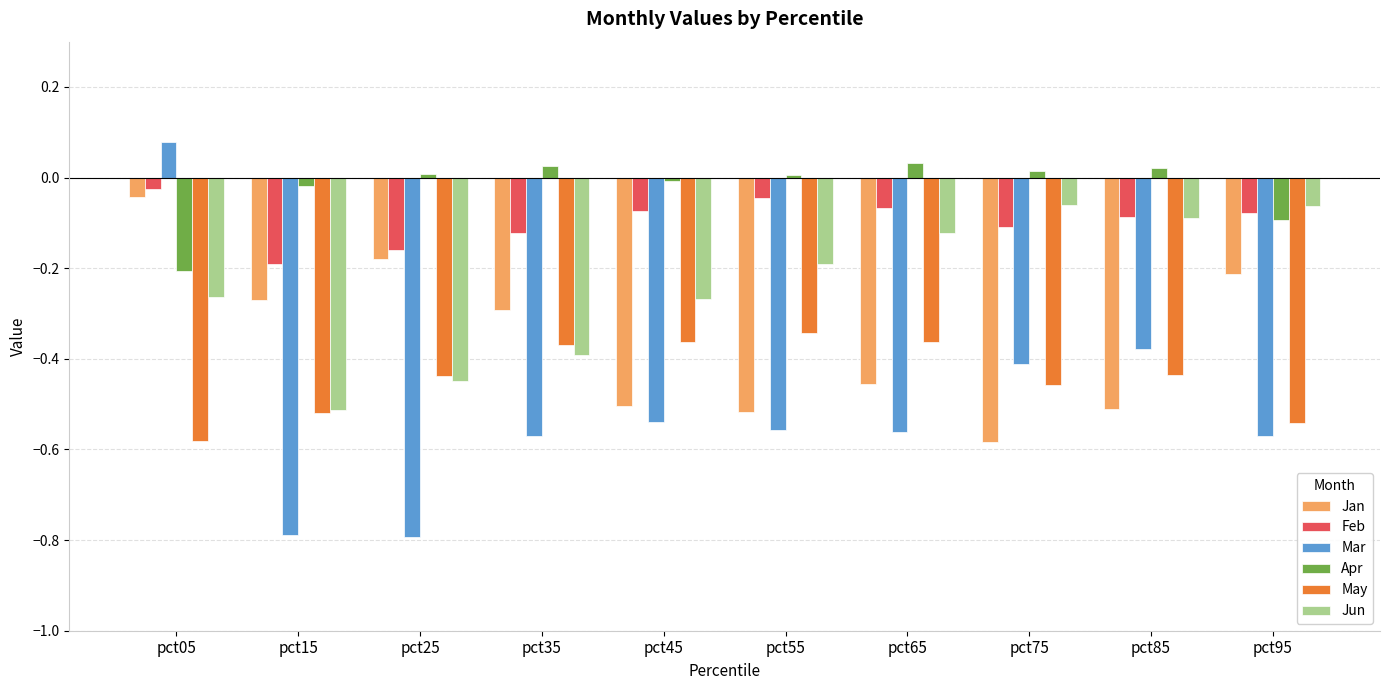

At which category does the chart reach its peak across all series?

pct05